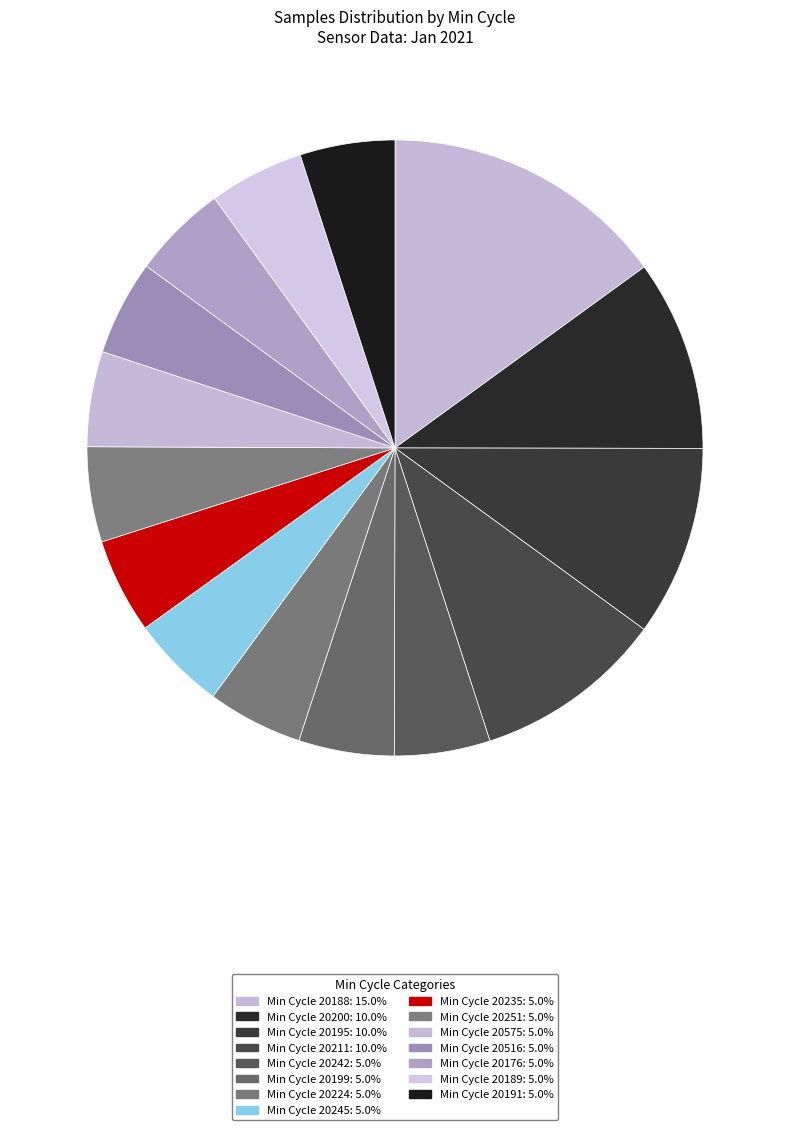

How many segments does this pie chart have?

15